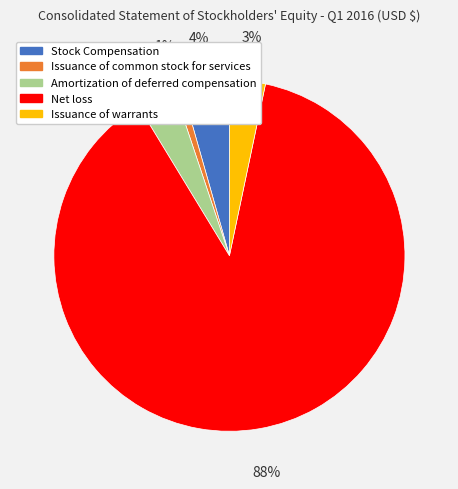

To the nearest percent, what percentage of the pie is Net loss?

88%